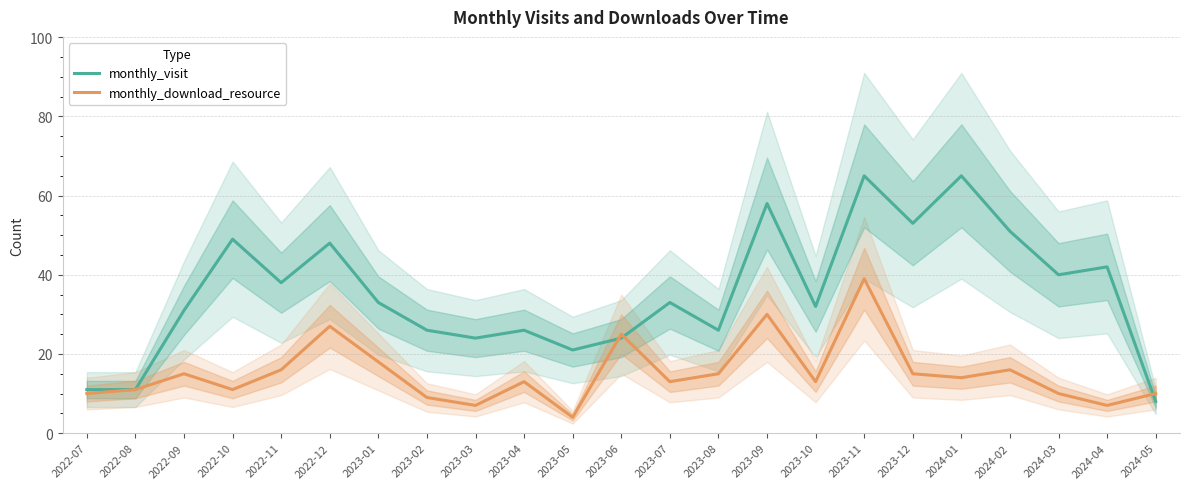

What is the value of the monthly_download_resource point at the 16th from the left?

13